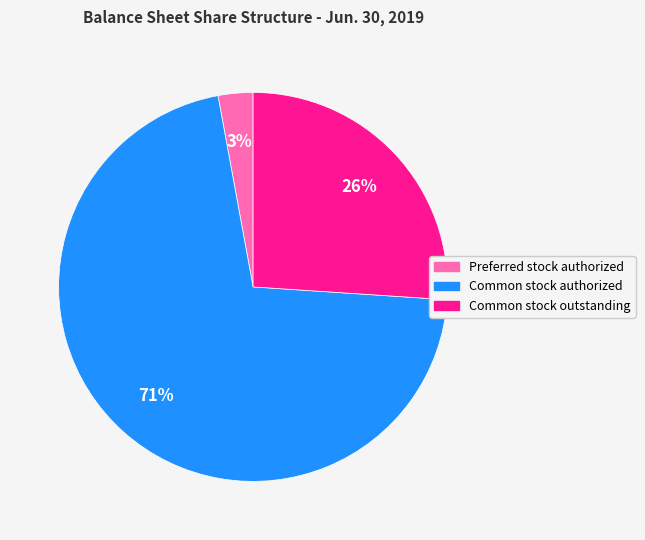

What percentage is the Common stock outstanding slice, to the nearest percent?

26%